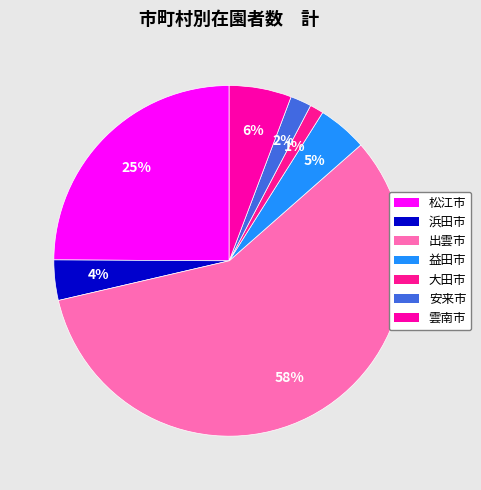

What is the ratio of the value at 大田市 to the value at 松江市?

0.1